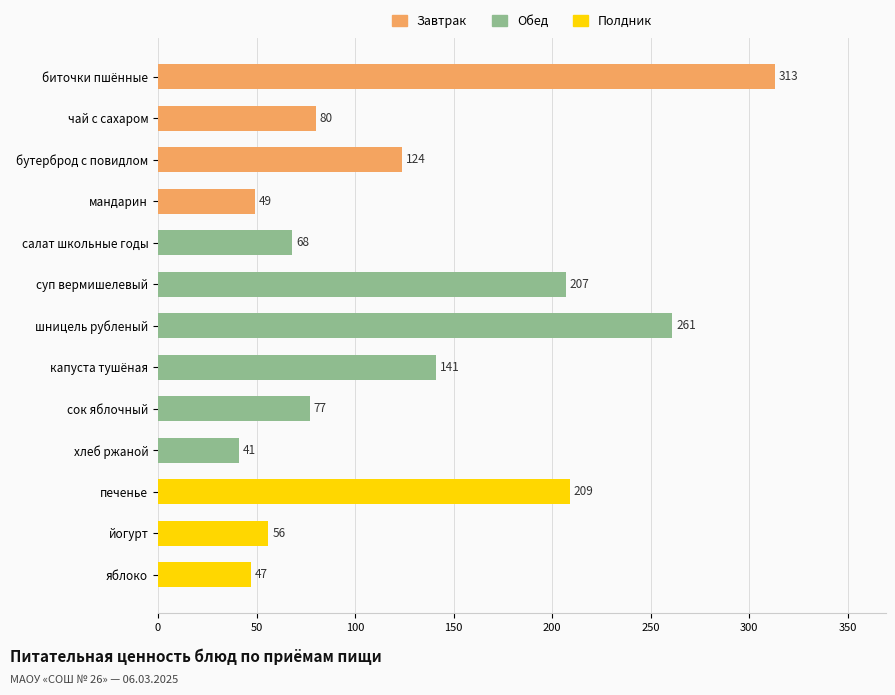

The chart shows a value of 124 at бутерброд с повидлом. True or false?

True